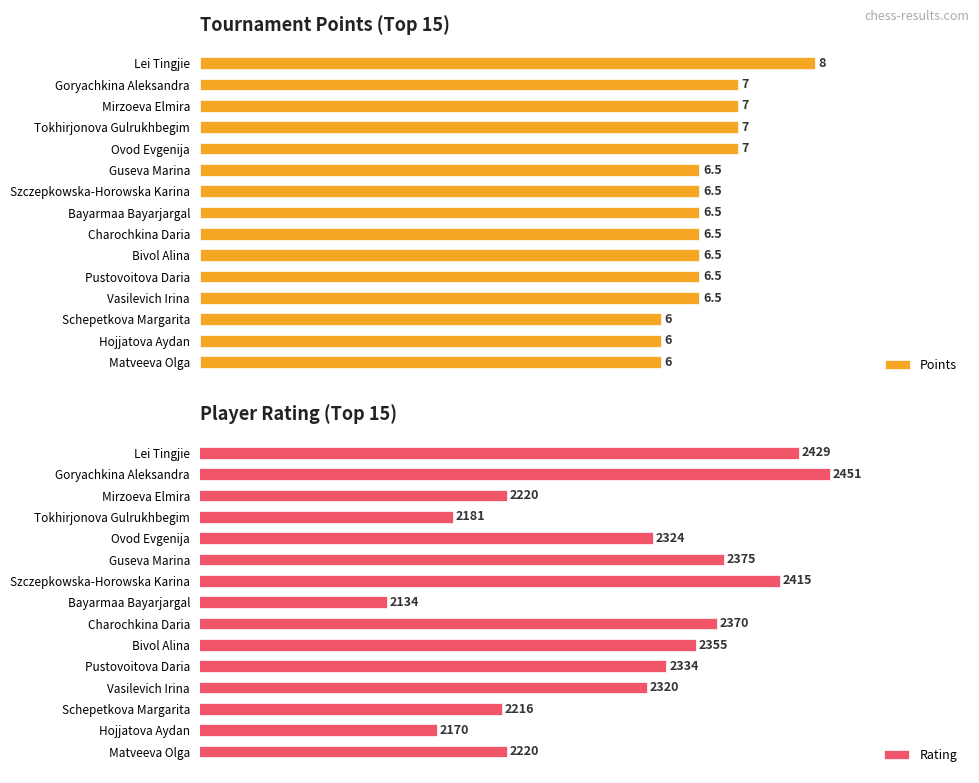

List the series in order of their peak value, lowest first.

Points, Rating